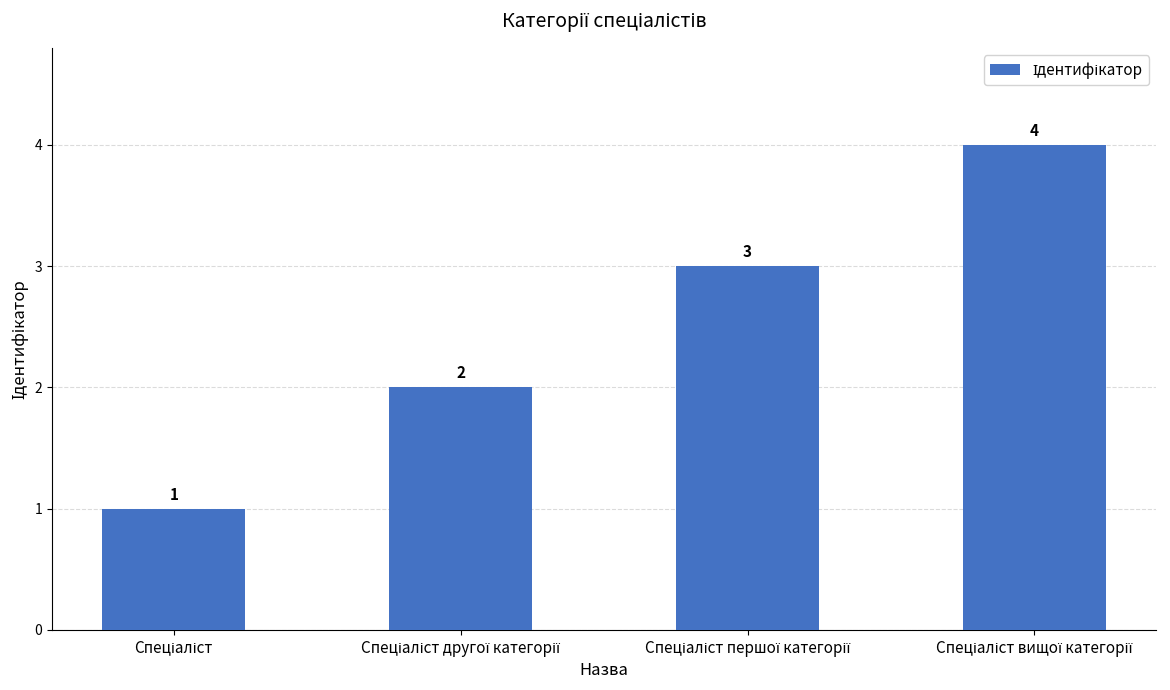

Are the bars grouped side by side (vs. stacked)?

No